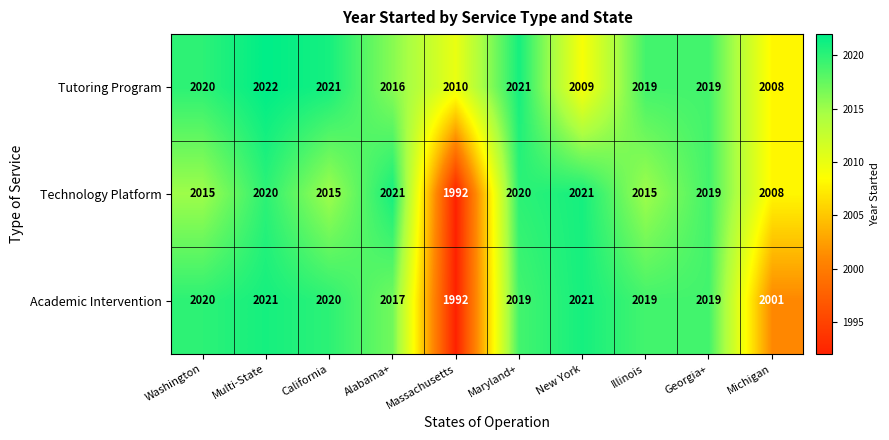

At how many categories does at least one series exceed 2000?

10